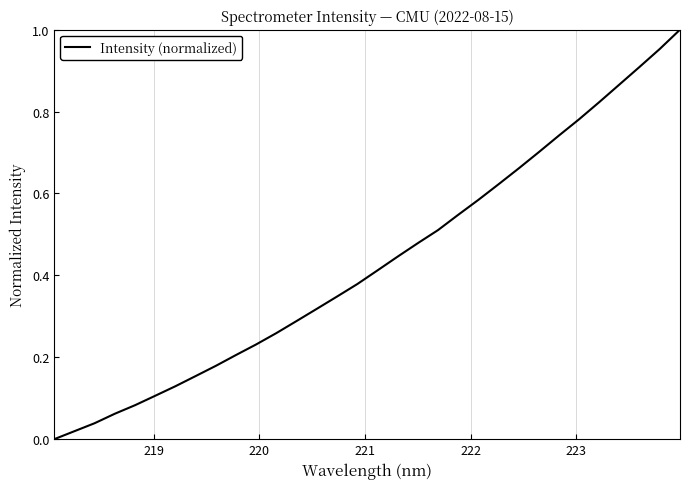

What is the sum of all values?

13.8